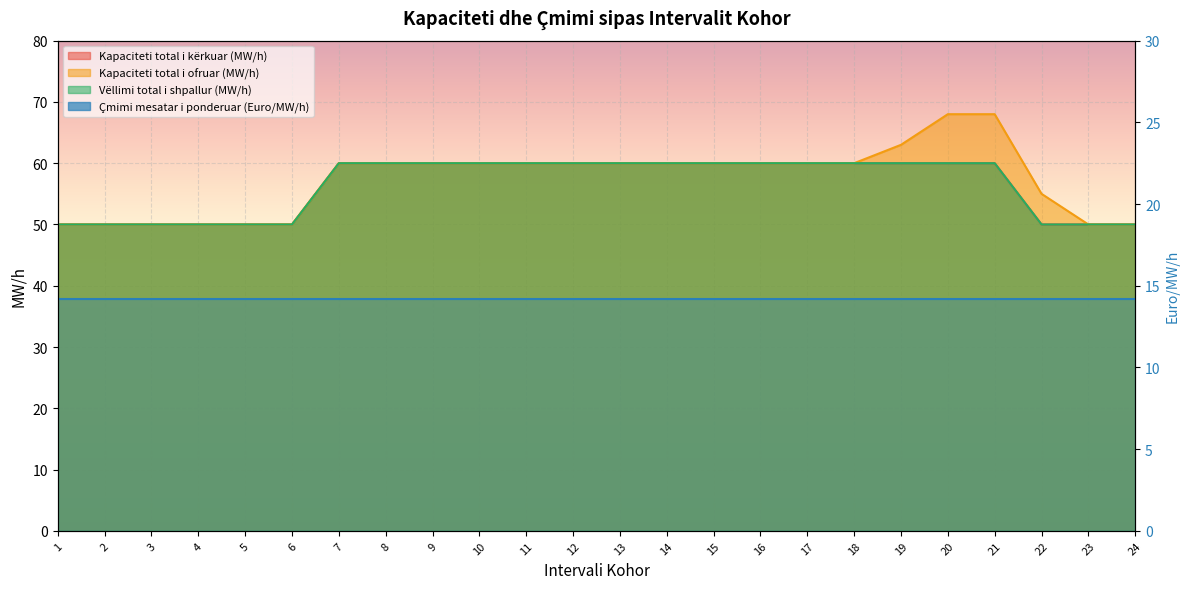

Does the chart display data point markers on the line(s)?

No